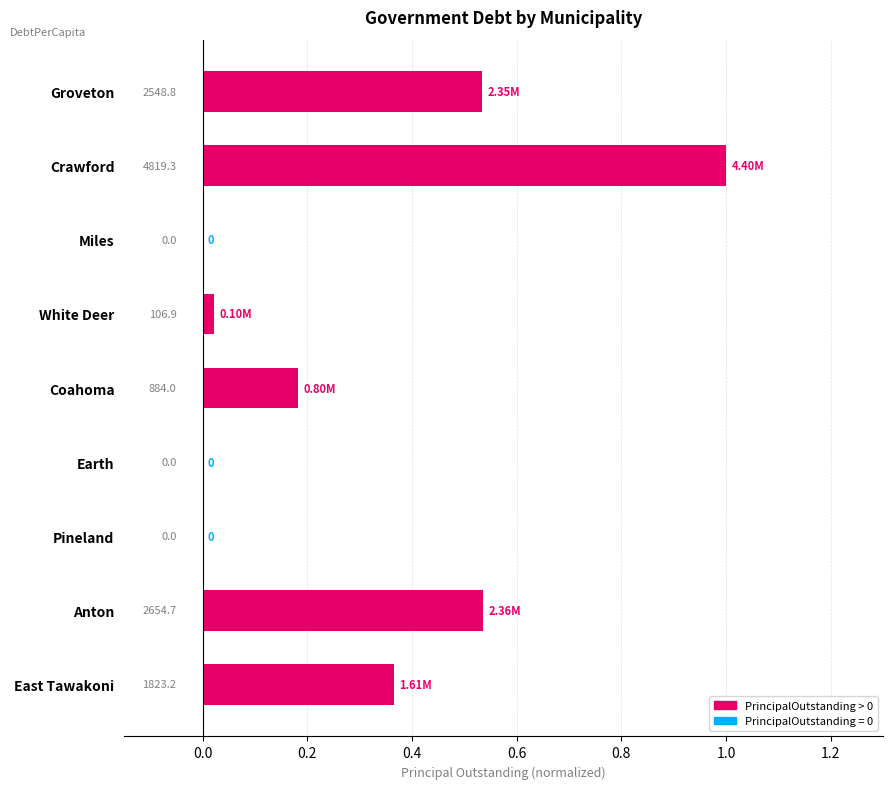

How many data points are above 0?

6